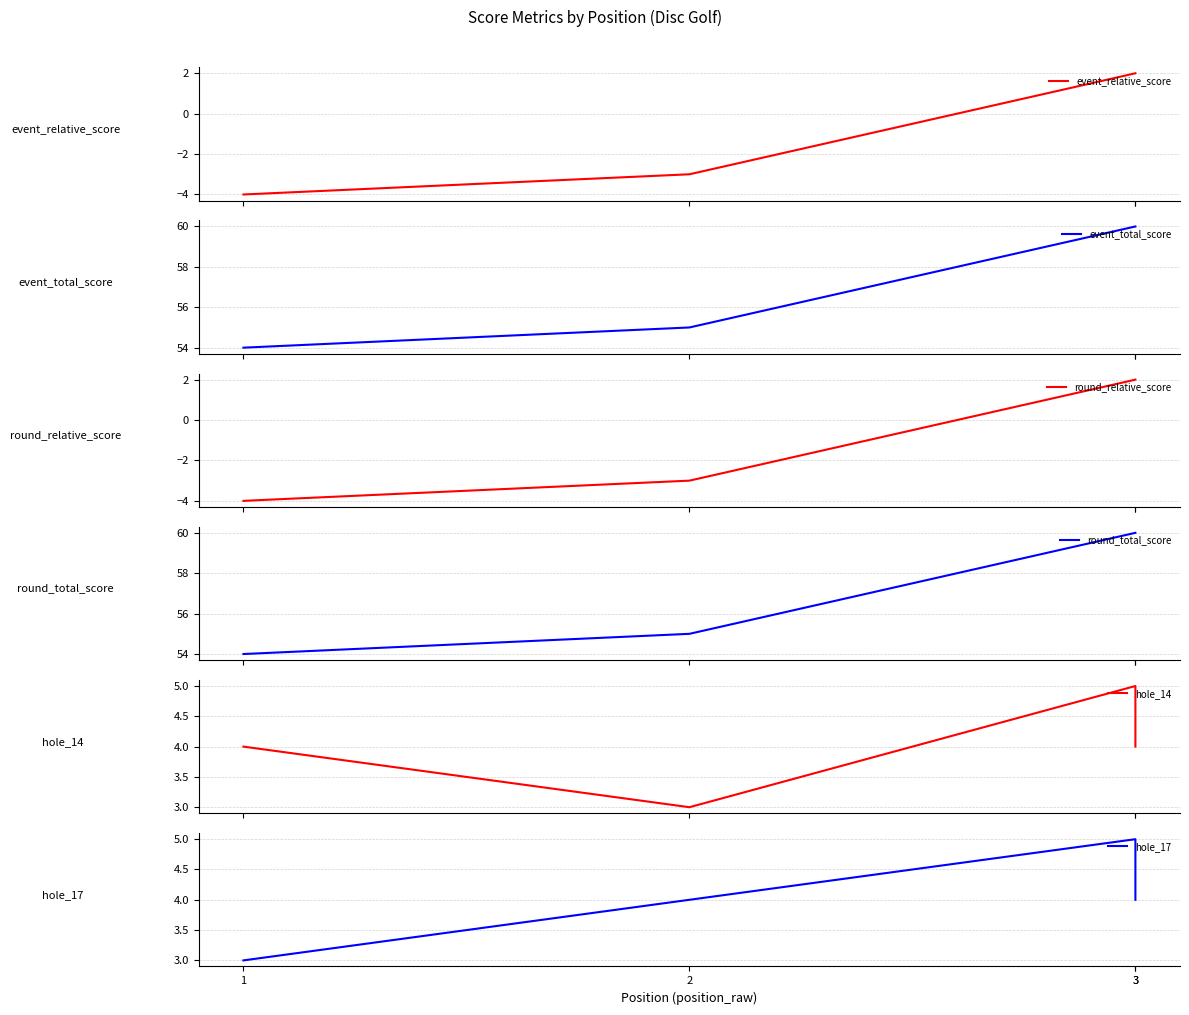

True or false: event_relative_score and event_total_score intersect in this chart.

False